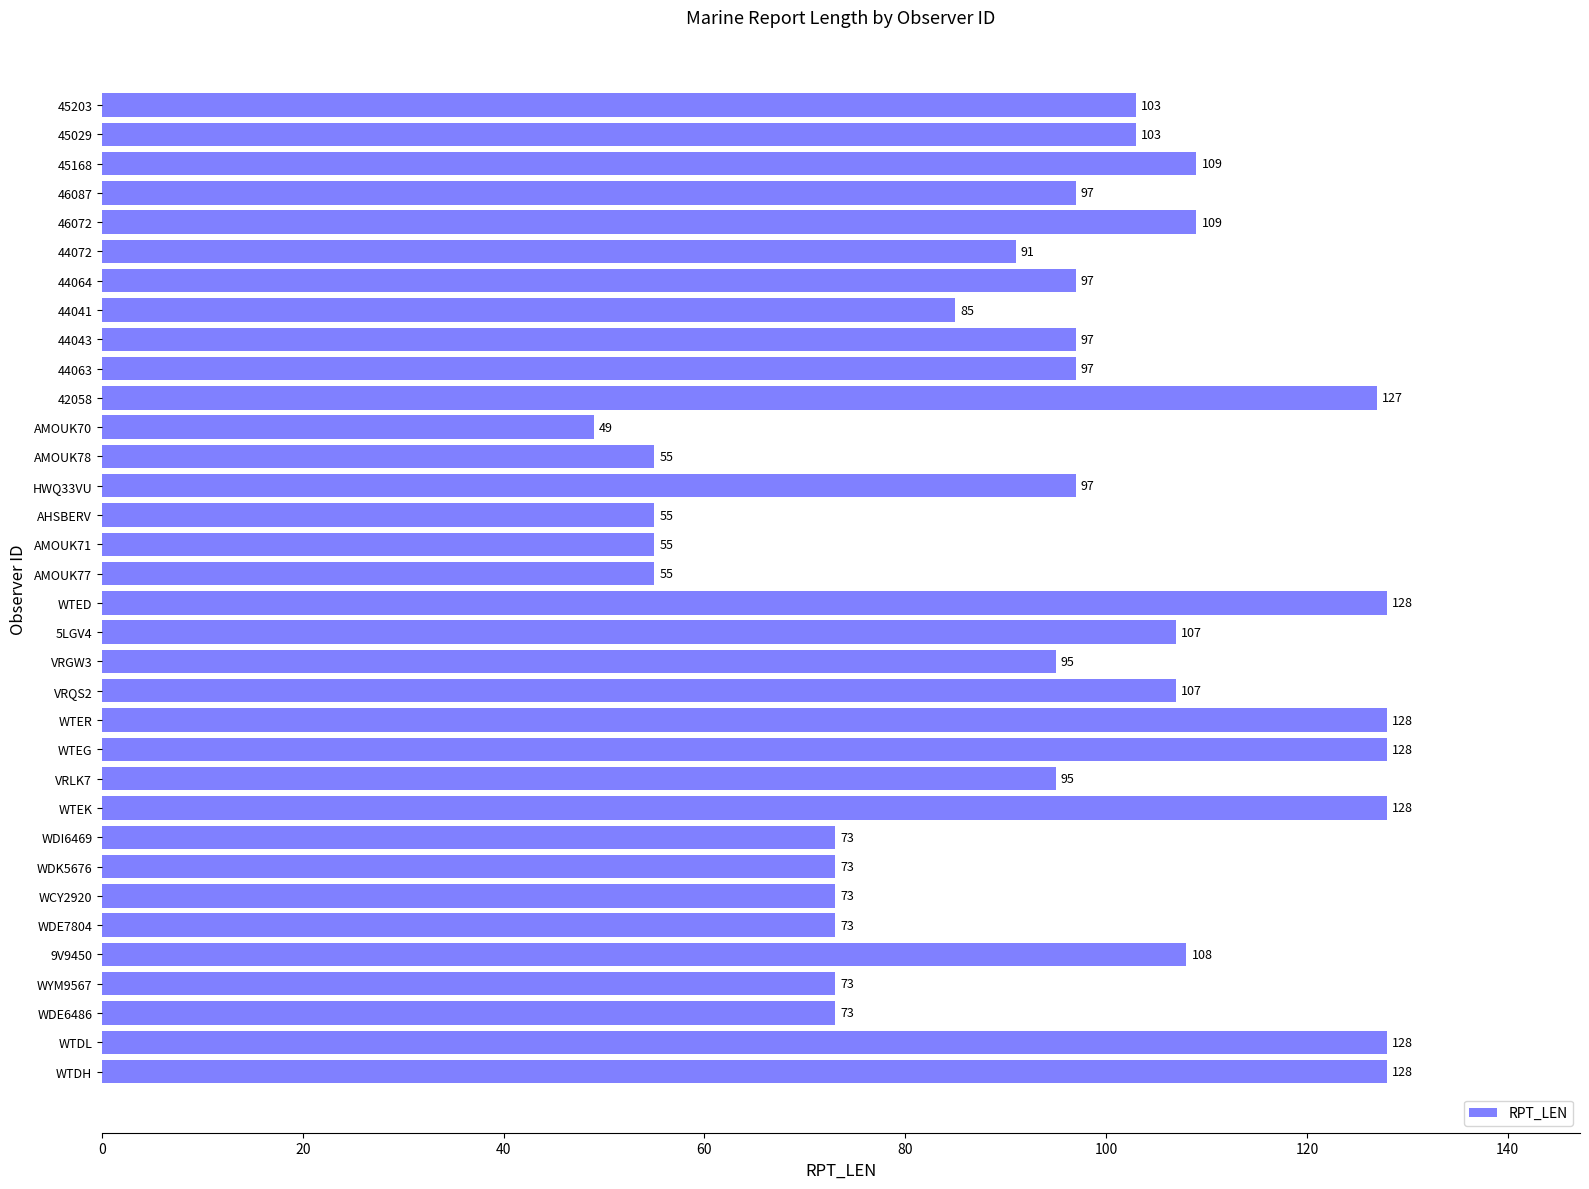

How many data points does each series have?

34